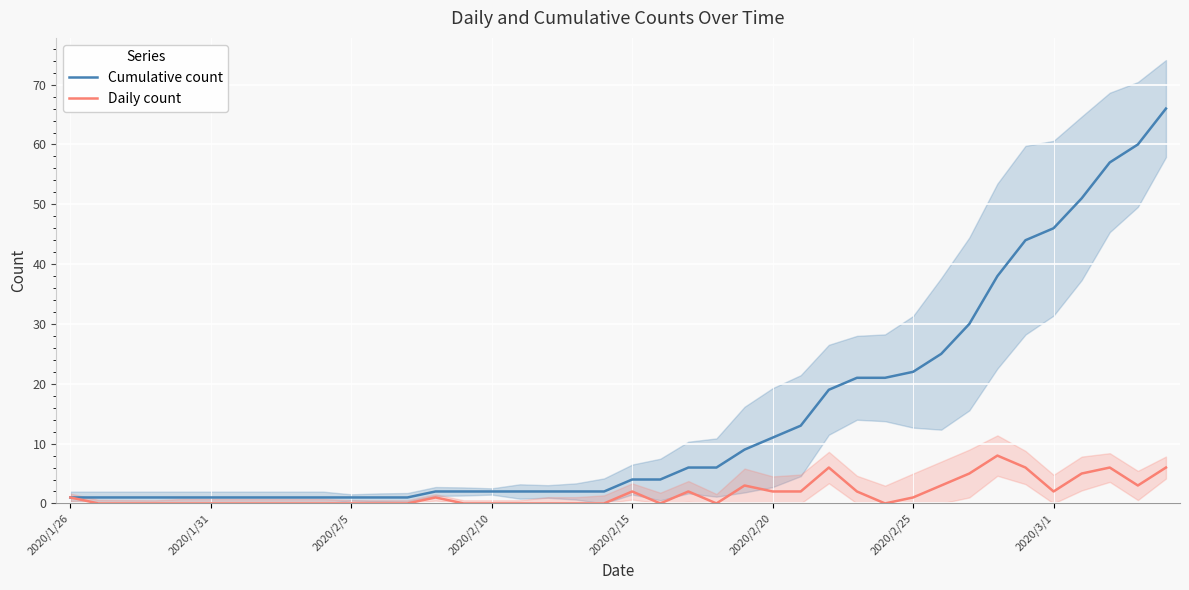

True or false: Cumulative count and Daily count cross at least once.

False